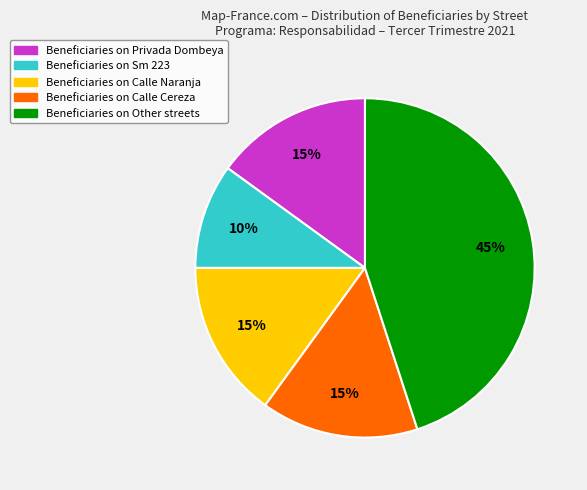

Does any single category account for the majority?

No